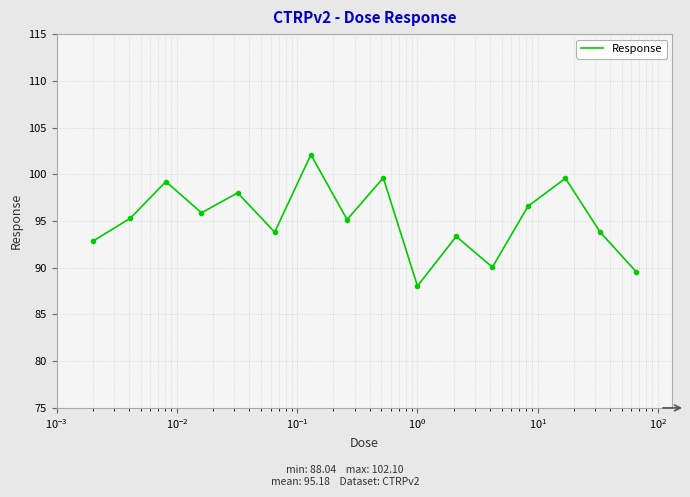

What is the difference between the maximum and minimum values?

14.1